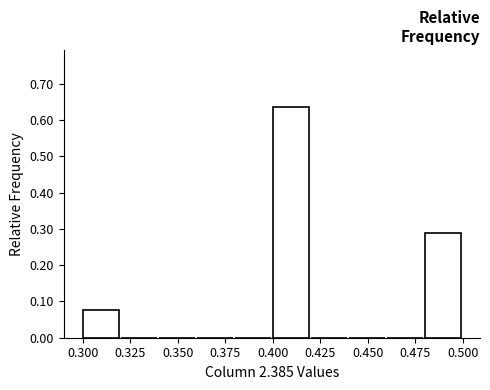

How tall is the bar that spans 0.48 to 0.50 on the x-axis? The values are not printed on the chart, so give them approximately, as read against the axis.

0.29